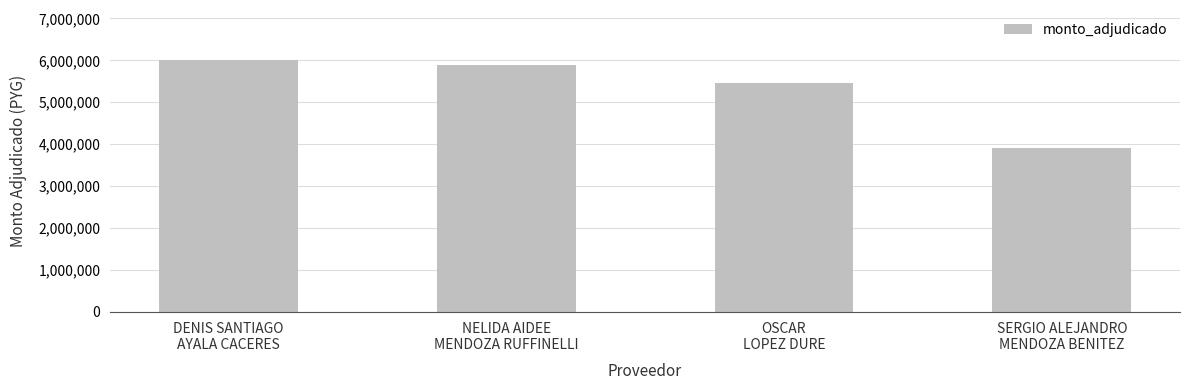

Where is the data nearest to the value 4950000?

OSCAR
LOPEZ DURE